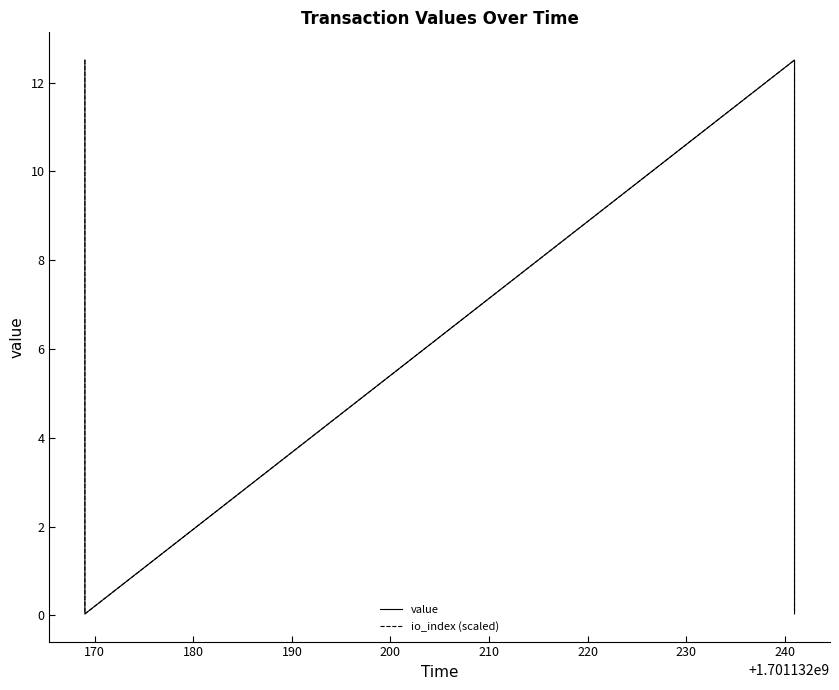

How many interior local valleys does the value series have?

1